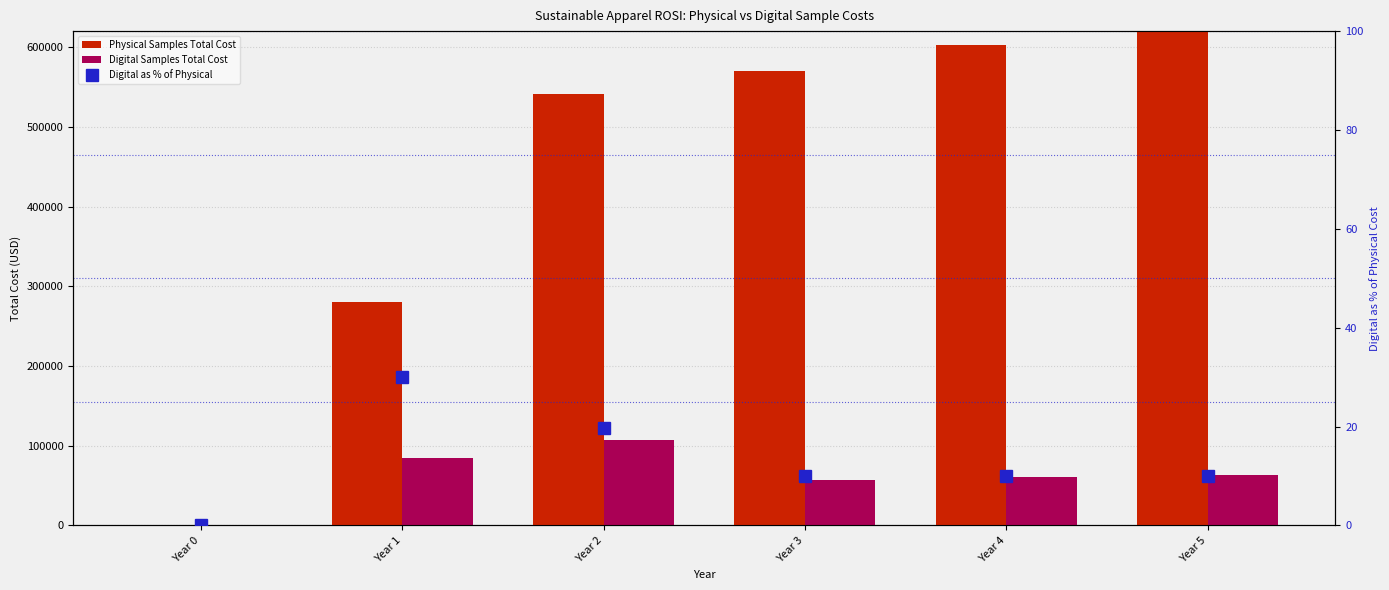

What is the difference between the maximum and minimum values in the Physical Samples Total Cost series?

635420.6